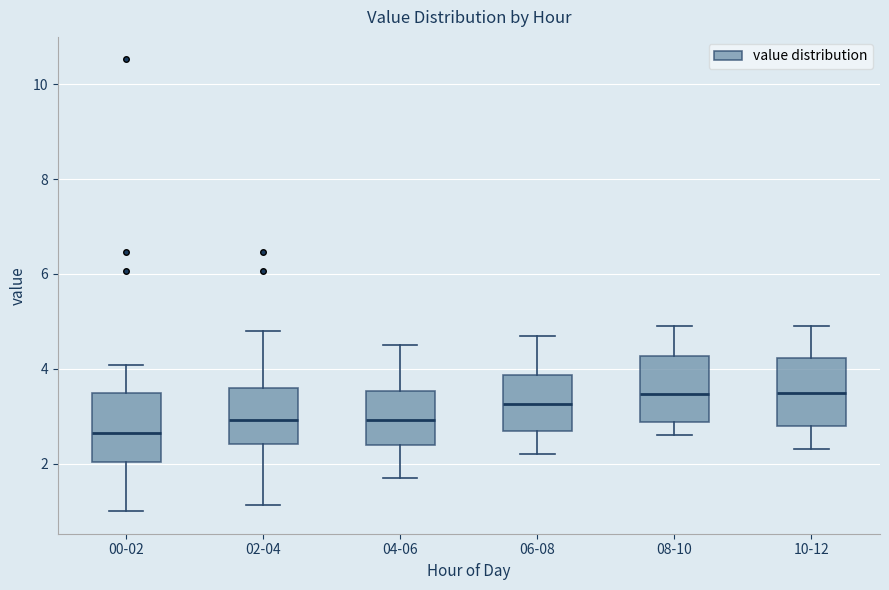

Where is the lower edge of the box for 08-10 on the y-axis? The values are not printed on the chart, so give them approximately, as read against the axis.

2.8